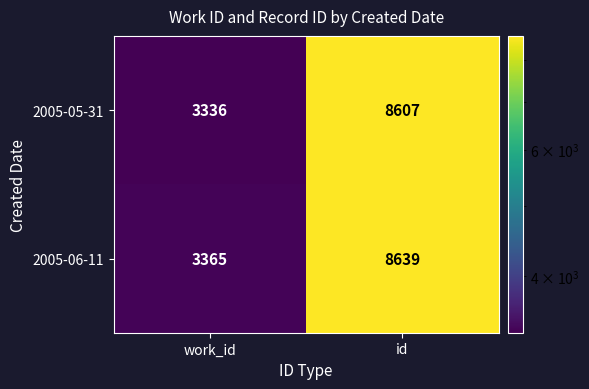

List the series in order of their overall mean, lowest first.

2005-05-31, 2005-06-11